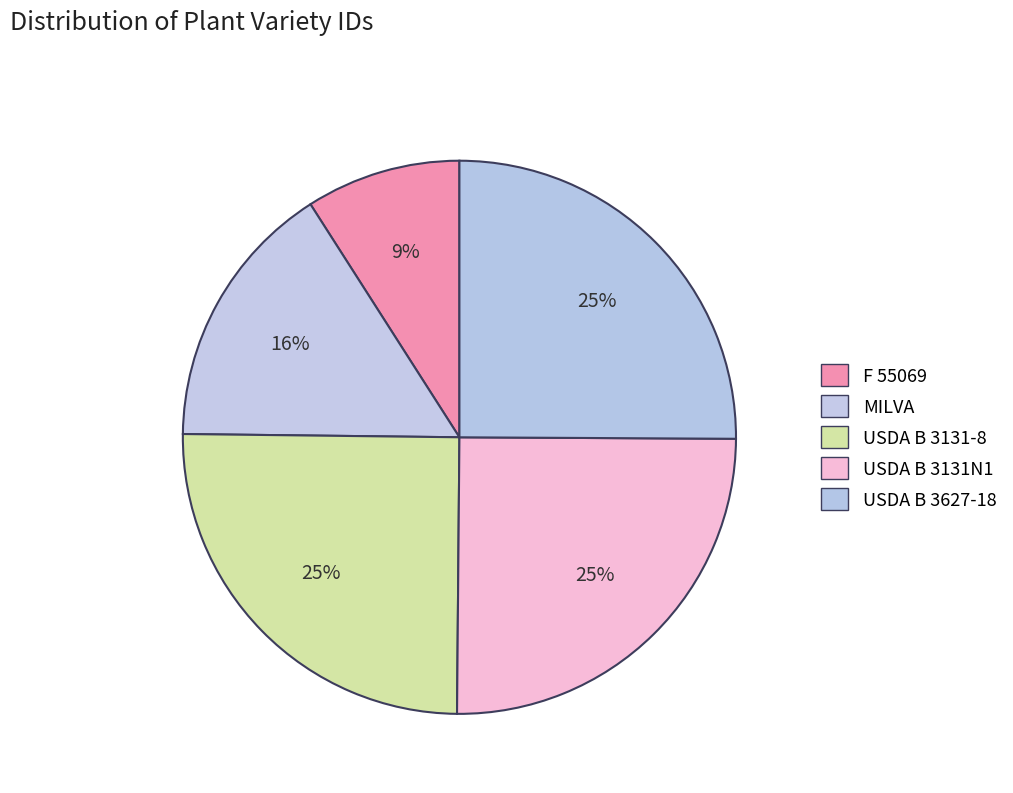

Do F 55069 and USDA B 3131-8 together represent more than half of the pie?

No